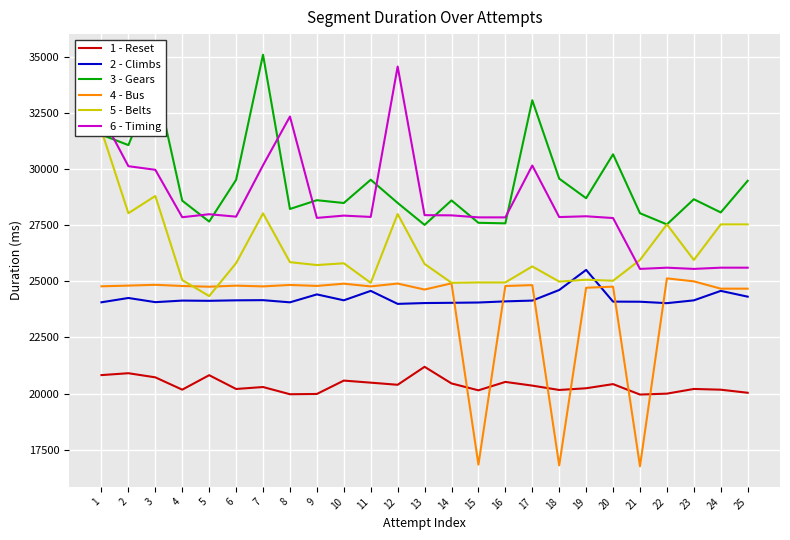

Reading left to right, extract all data points from this chart.

1 - Reset: 20822	20906	20722	20172	20818	20203	20290	19968	19981	20577	20485	20390	21192	20450	20143	20518	20353	20159	20235	20420	19954	19995	20204	20171	20034
2 - Climbs: 24070	24262	24076	24146	24136	24157	24165	24068	24422	24158	24579	23999	24036	24047	24060	24111	24146	24618	25515	24100	24095	24031	24156	24579	24321
3 - Gears: 31545	31082	34015	28603	27671	29532	35115	28232	28624	28499	29537	28502	27522	28614	27616	27591	33082	29585	28713	30672	28042	27545	28667	28078	29490
4 - Bus: 24783	24814	24850	24797	24765	24812	24779	24843	24800	24900	24779	24906	24638	24915	16827	24796	24836	16795	24719	24767	16754	25137	25004	24678	24678
5 - Belts: 31733	28044	28812	25062	24348	25815	28038	25860	25731	25810	24937	28008	25780	24941	24956	24956	25670	24993	25076	25031	25957	27544	25957	27544	27544
6 - Timing: 32406	30141	29980	27865	27998	27890	30182	32357	27835	27936	27878	34587	27957	27948	27858	27858	30171	27872	27907	27828	25559	25614	25559	25614	25614